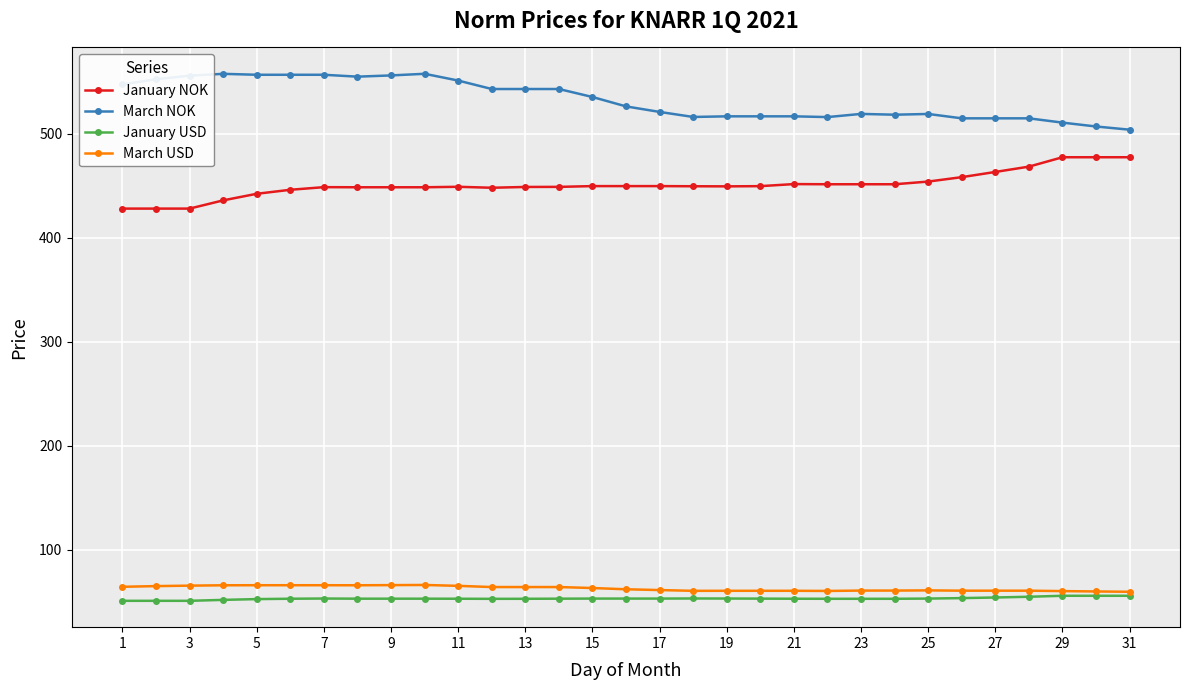

What is the value of the January USD point at the 8th from the left?

52.7